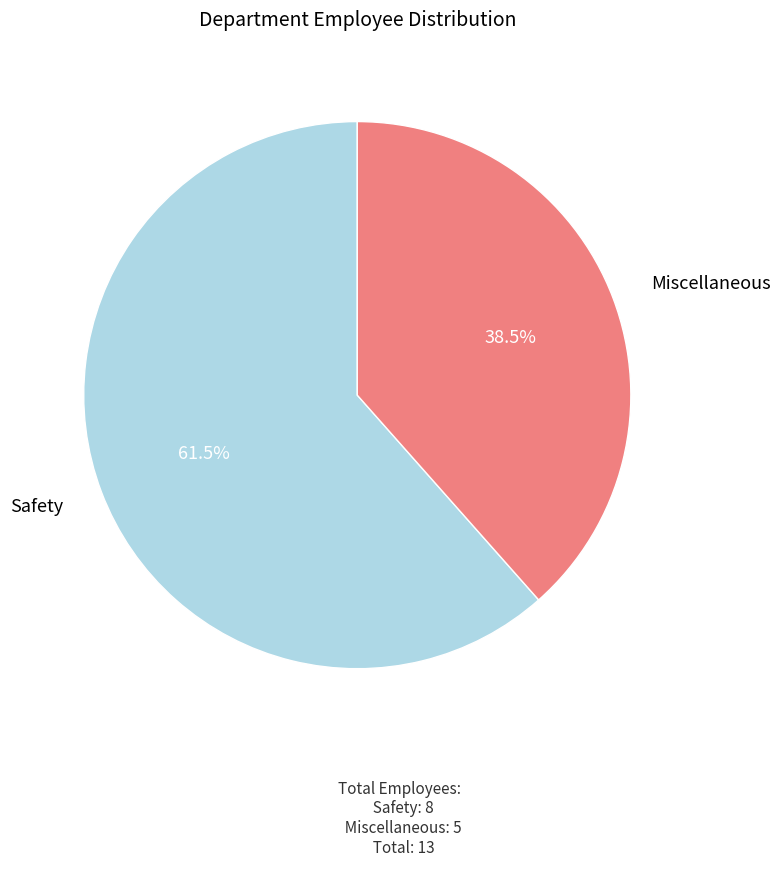

How many segments does this pie chart have?

2